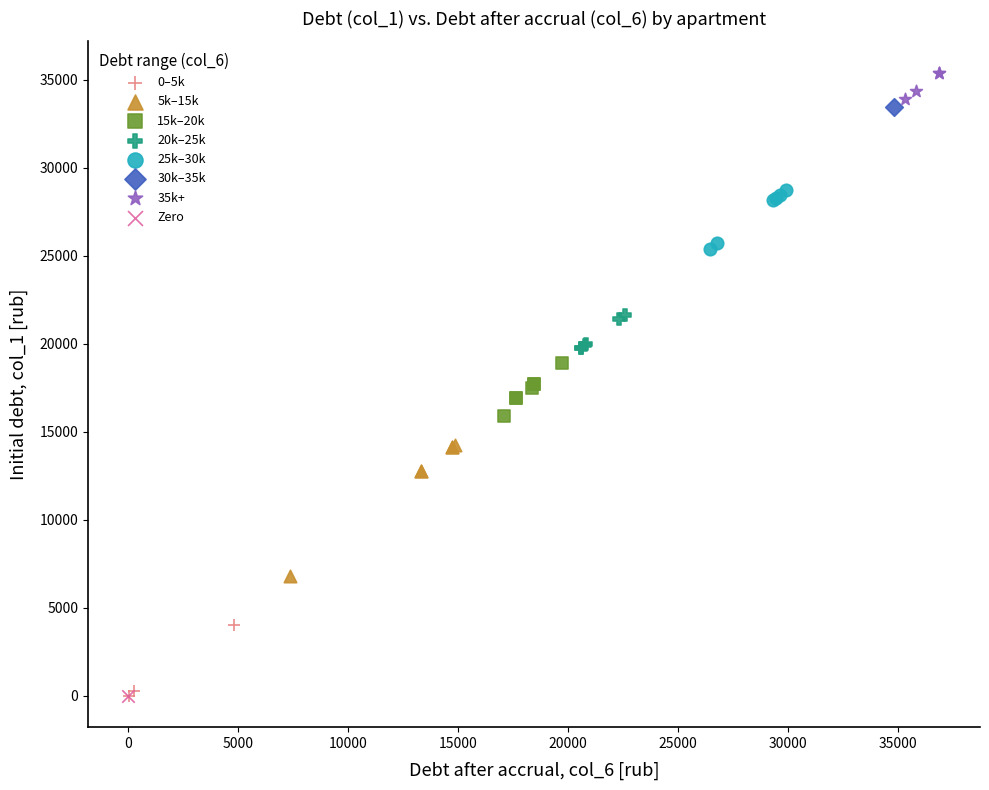

What are all the series names shown in the legend?

0–5k, 5k–15k, 15k–20k, 20k–25k, 25k–30k, 30k–35k, 35k+, Zero